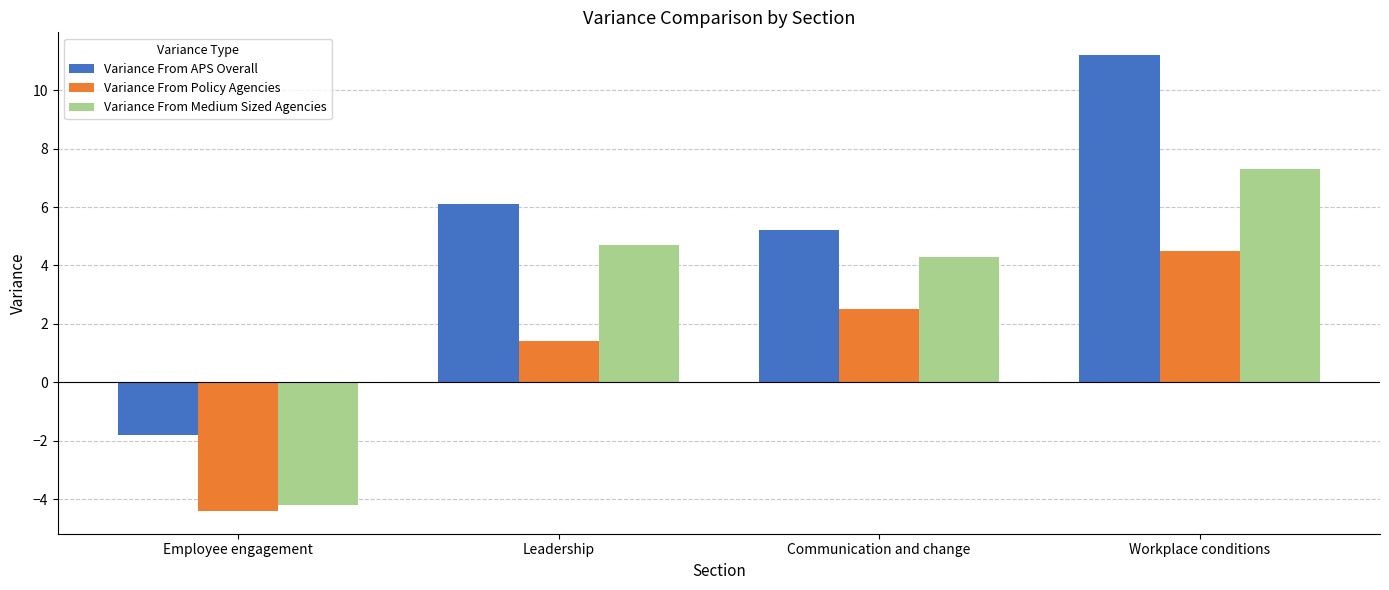

Which series changed the most between Communication and change and Workplace conditions?

Variance From APS Overall